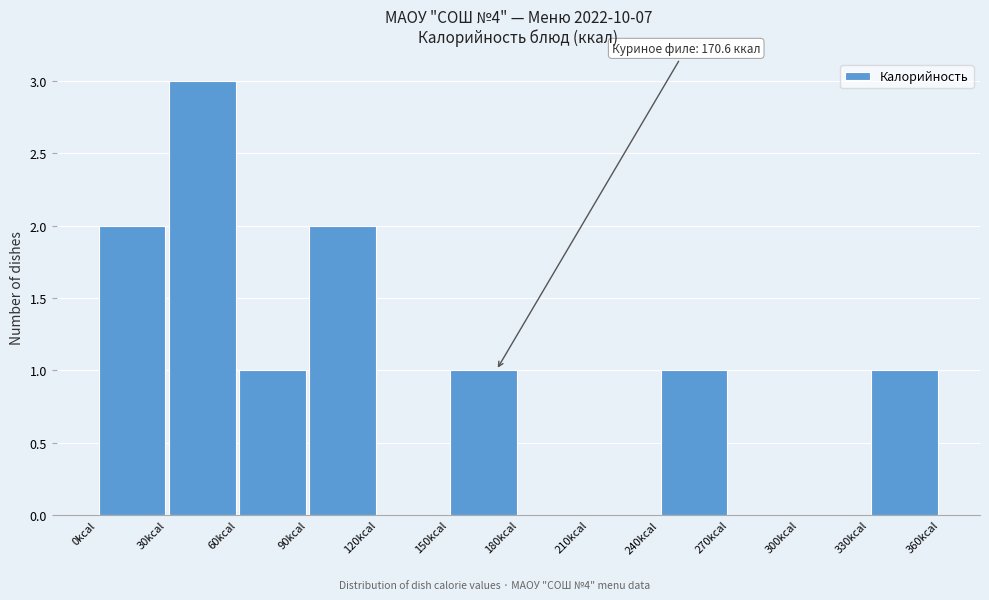

Over which range of the x-axis is the bar tallest?

30 to 60